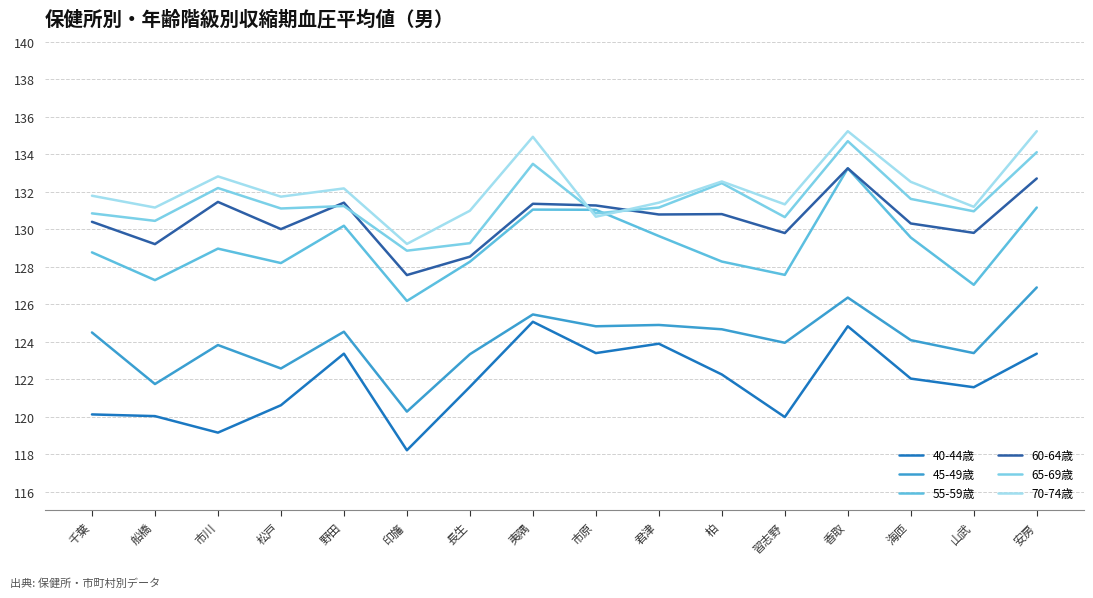

What is the minimum value shown in the chart?

118.2